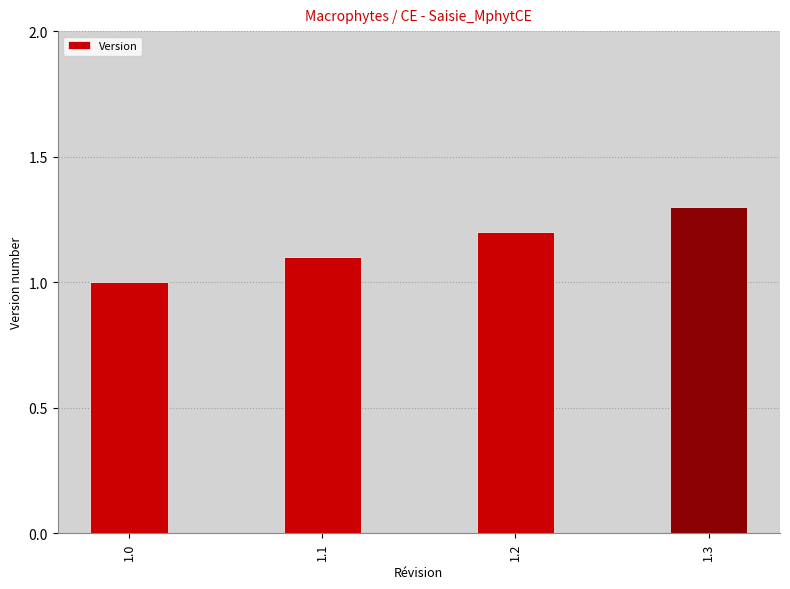

Does the chart contain any negative values?

No